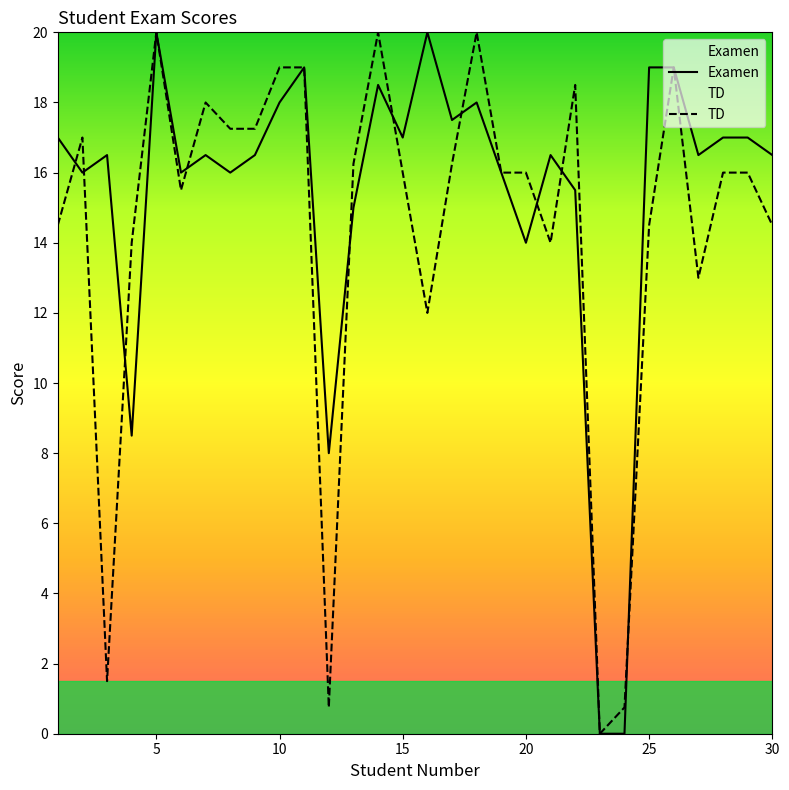

Which series has the largest range (max minus min)?

Examen